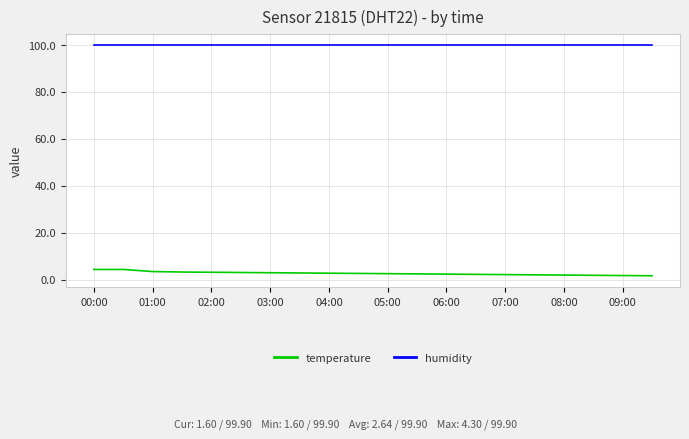

Which series has the largest total across all categories?

humidity